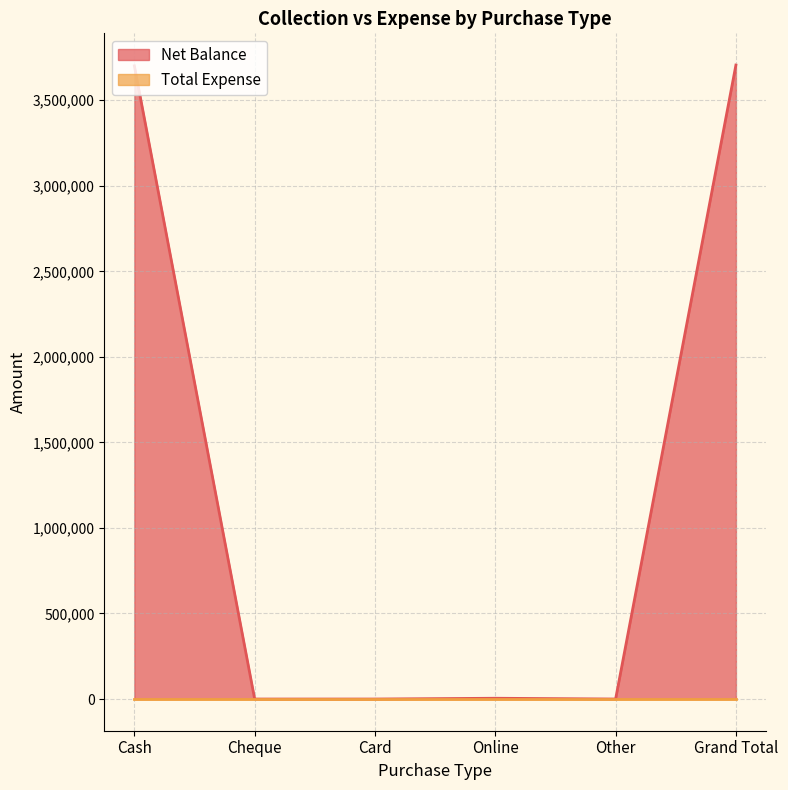

Between Grand Total and Card, which is larger?

Grand Total